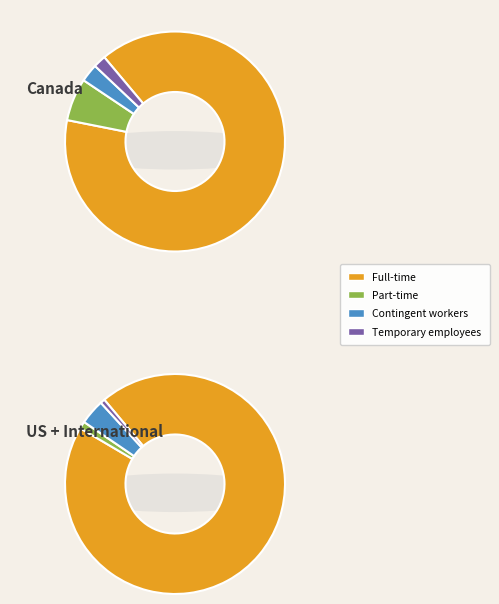

How many slices are in this pie chart?

4